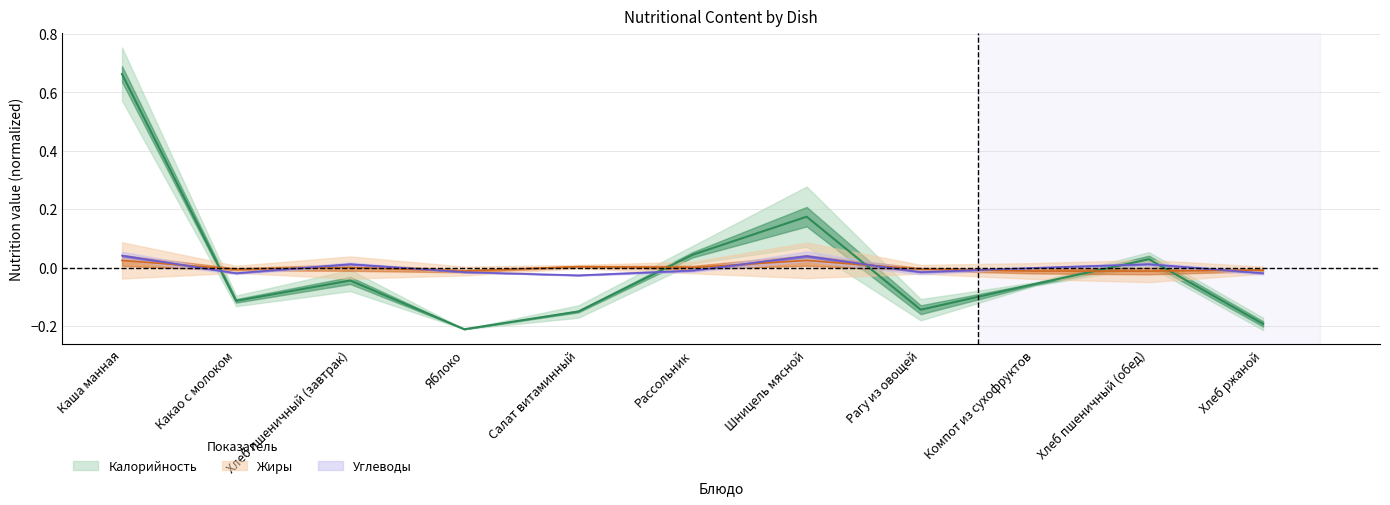

Where is Углеводы nearest to the value 0?

Компот из сухофруктов